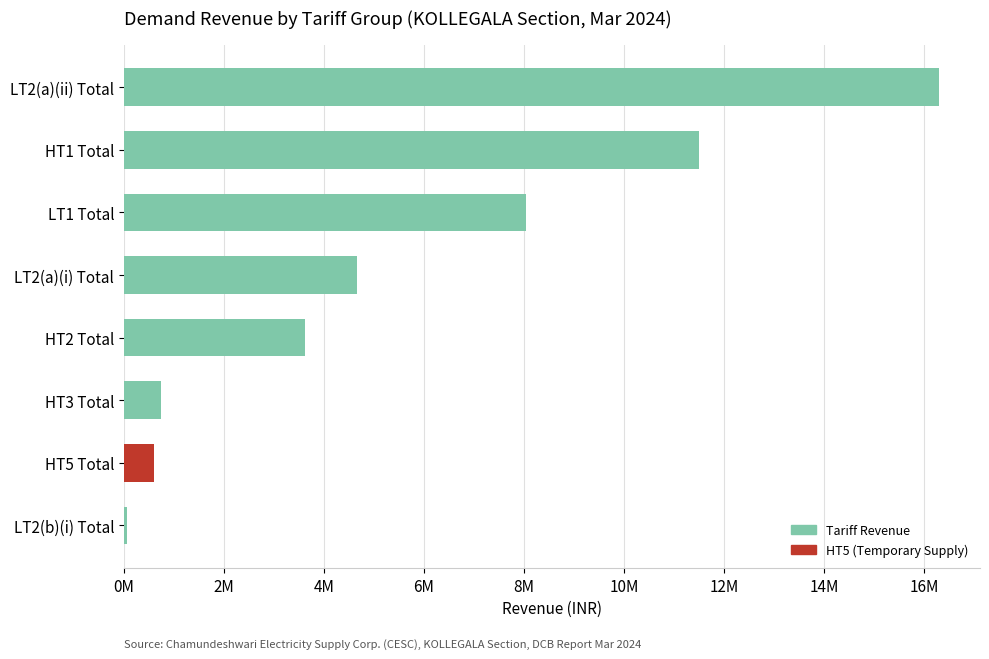

Which label corresponds to the largest value in the chart?

LT2(a)(ii) Total